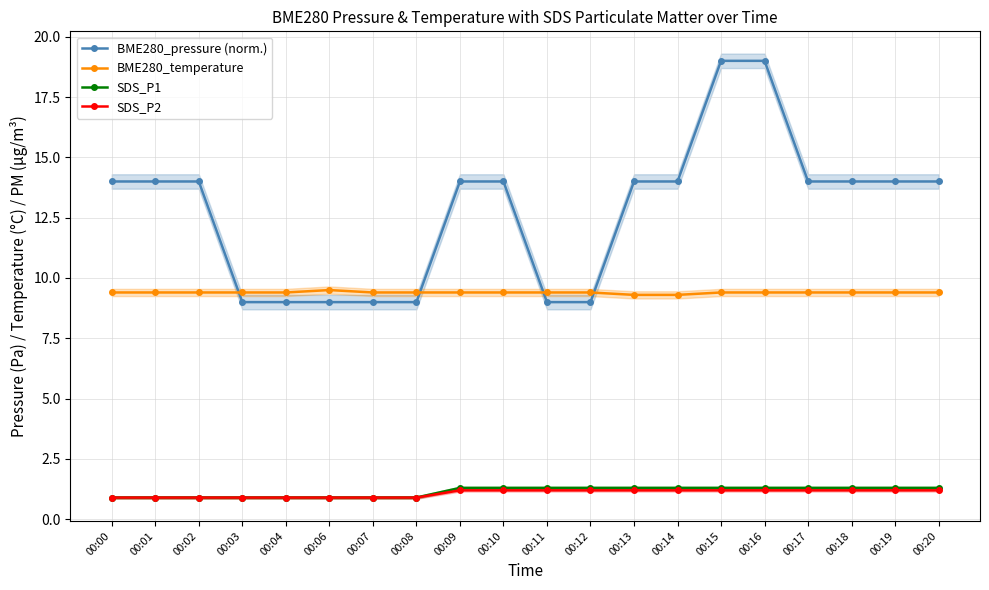

What are all the series names shown in the legend?

BME280_pressure (norm.), BME280_temperature, SDS_P1, SDS_P2